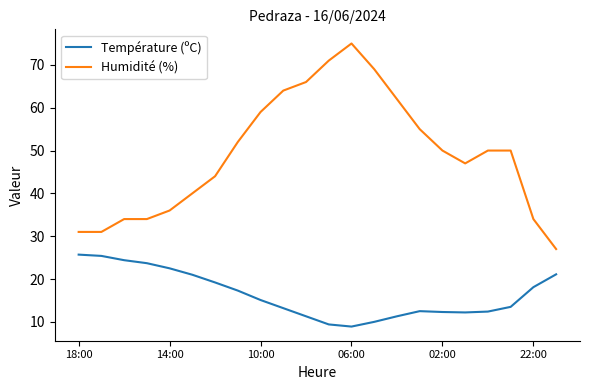

Count the number of data series in this chart.

2